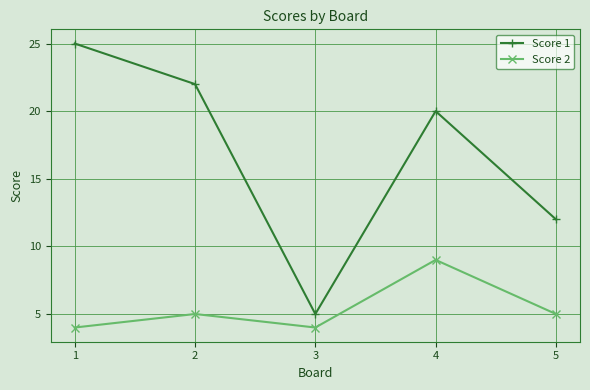

What are all the series names shown in the legend?

Score 1, Score 2